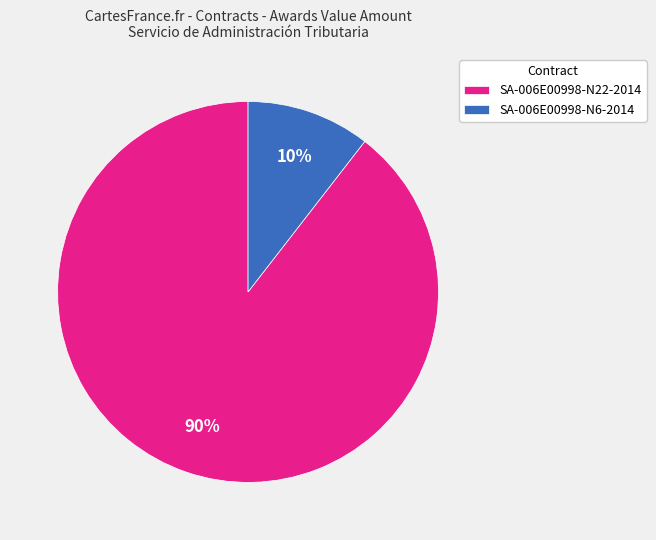

Rank the categories by value from lowest to highest.

SA-006E00998-N6-2014, SA-006E00998-N22-2014